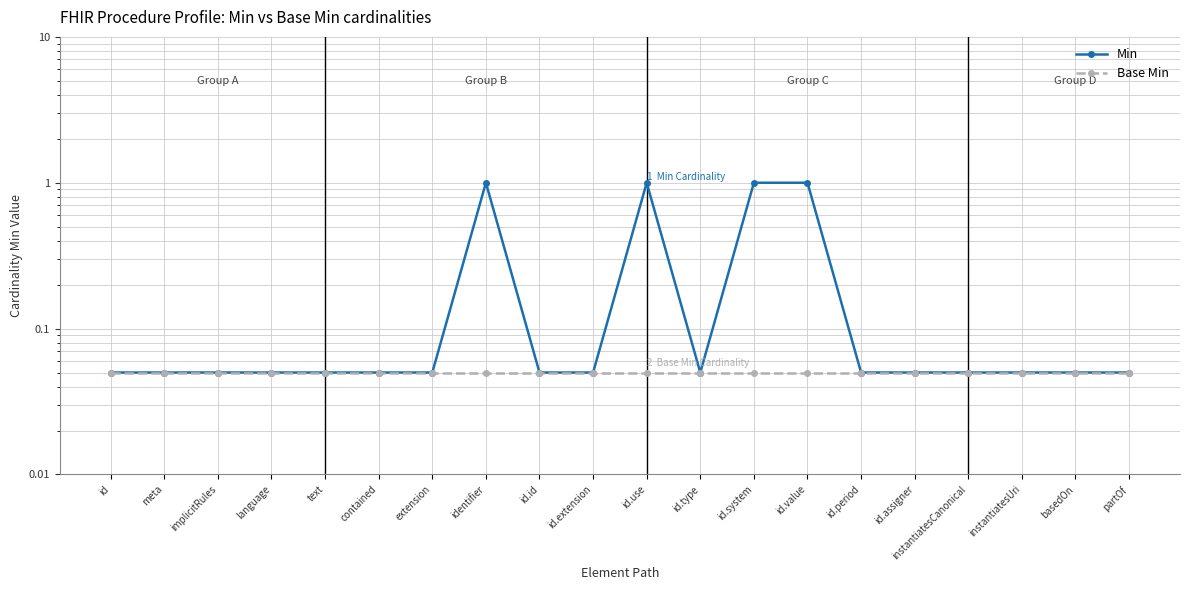

Is this an area chart (filled region under the line)?

No